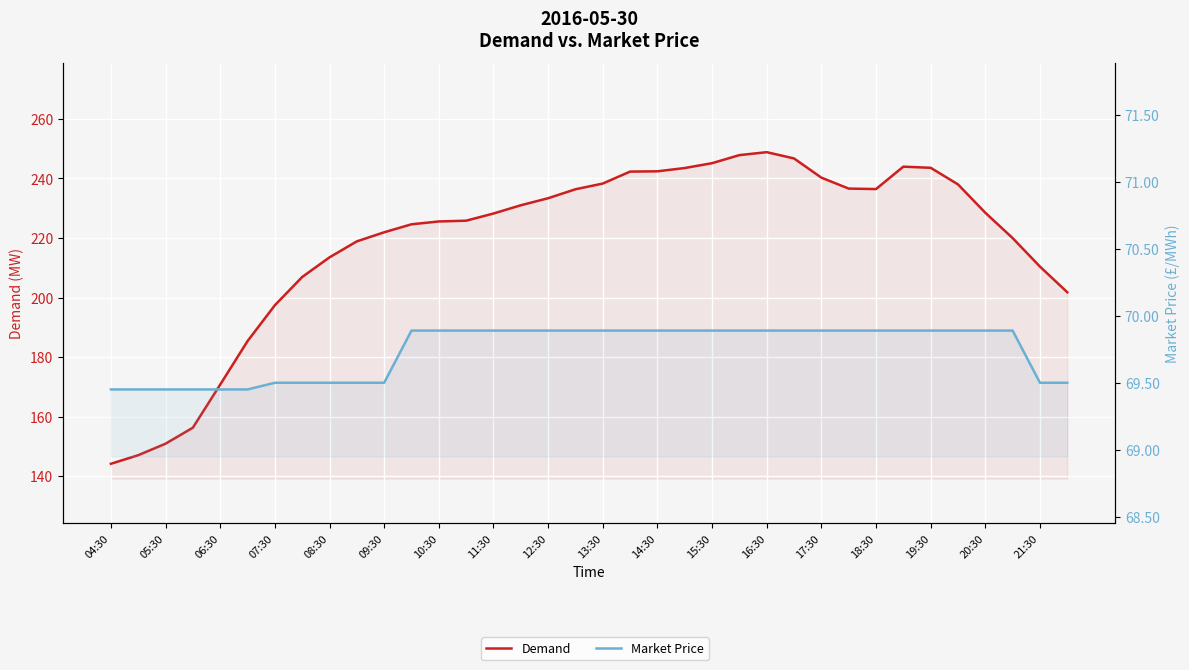

What are all the series names shown in the legend?

Demand, Market Price